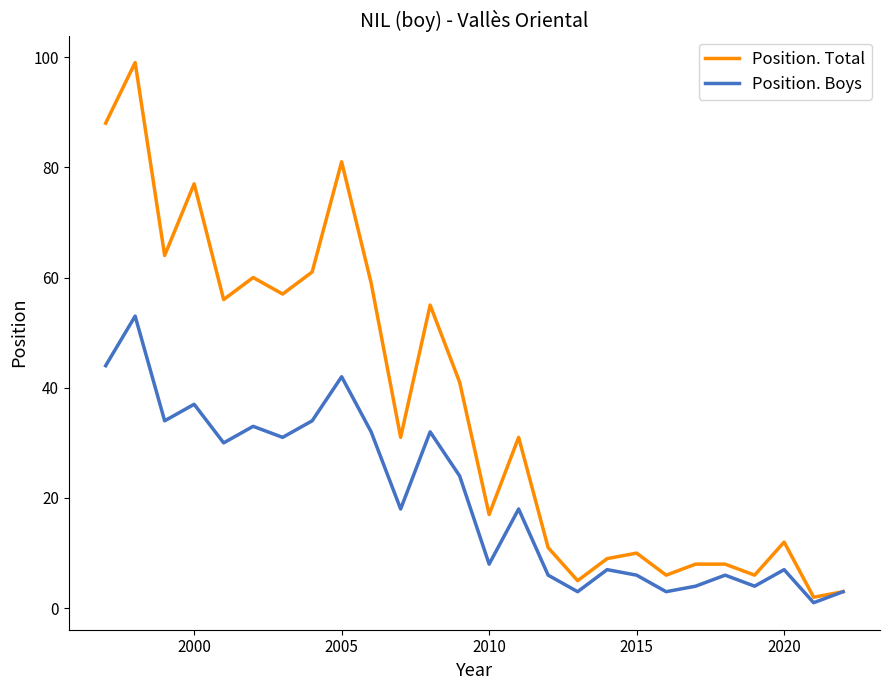

What is the maximum value shown in the chart?

99